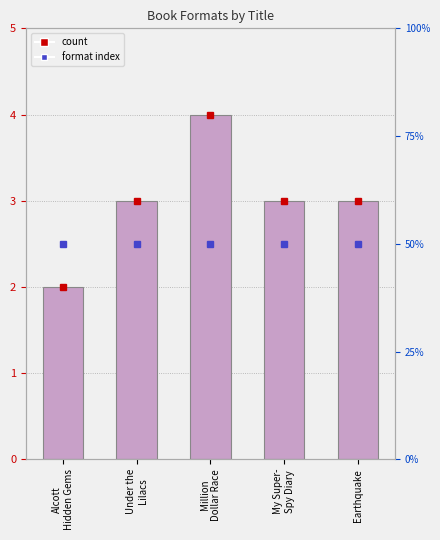

At which category does the chart reach its minimum across all series?

Alcott
Hidden Gems